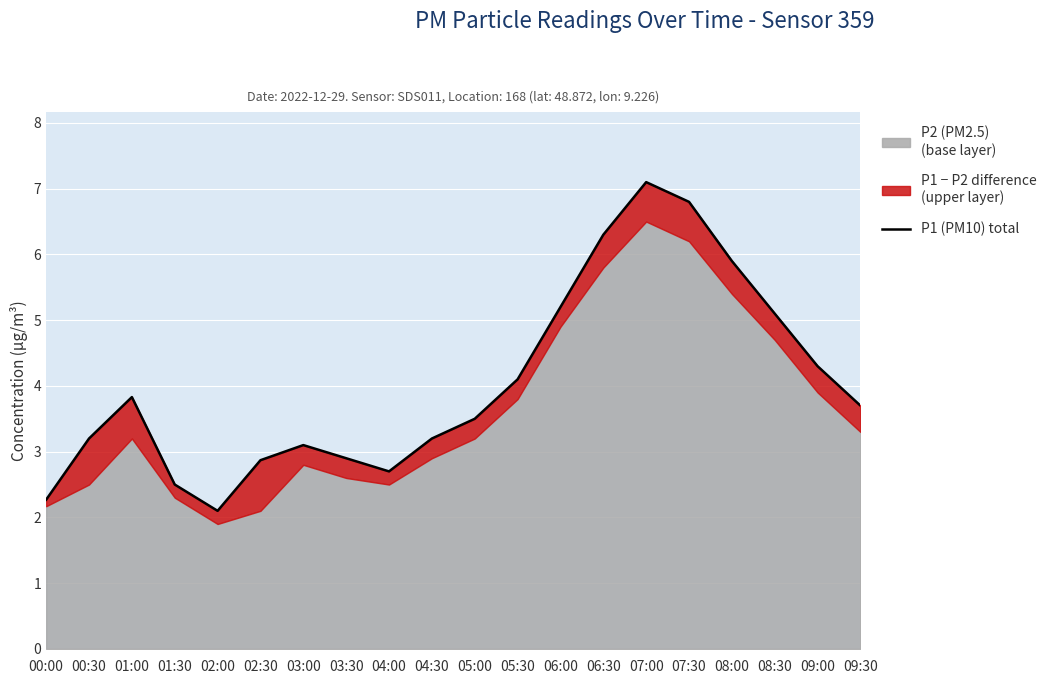

Between 00:30 and 09:30, which is larger?

09:30